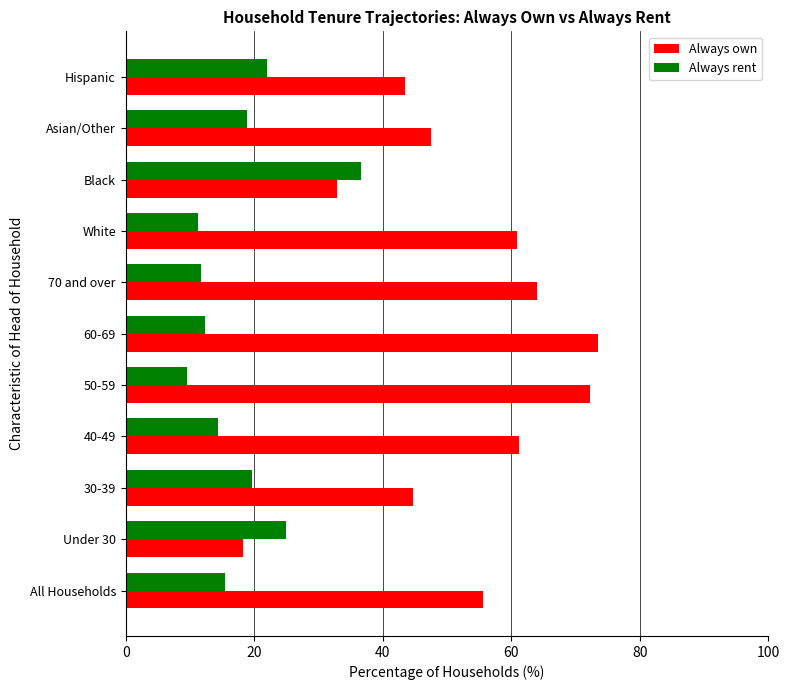

The value of Always rent at 30-39 is 19.7. True or false?

True